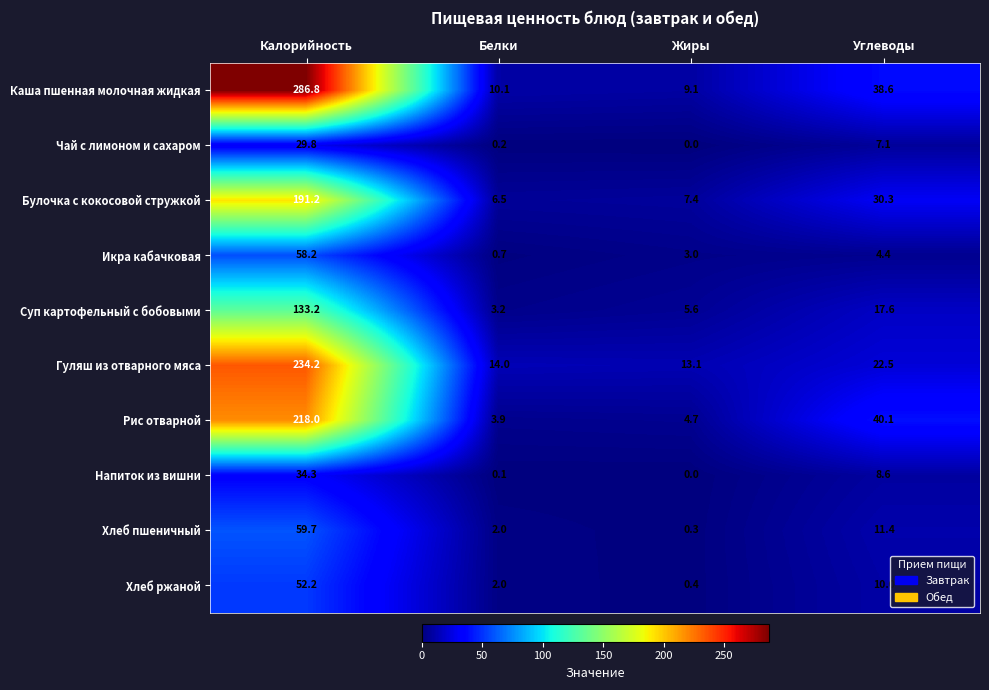

Where does the Хлеб ржаной series first go above 10?

Калорийность